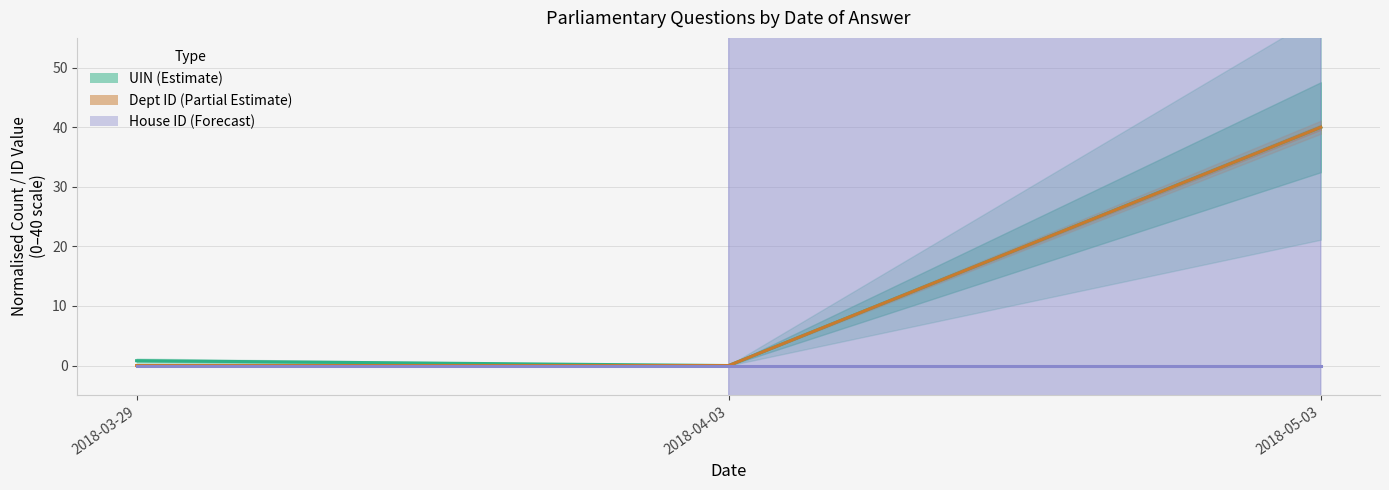

Reading left to right, list all the values displayed in this chart.

UIN (Estimate): 2018-03-29=0.8	2018-04-03=0.0	2018-05-03=40.0
Dept ID (Partial Estimate): 2018-03-29=0.0	2018-04-03=0.0	2018-05-03=40.0
House ID (Forecast): 2018-03-29=0.0	2018-04-03=0.0	2018-05-03=0.0